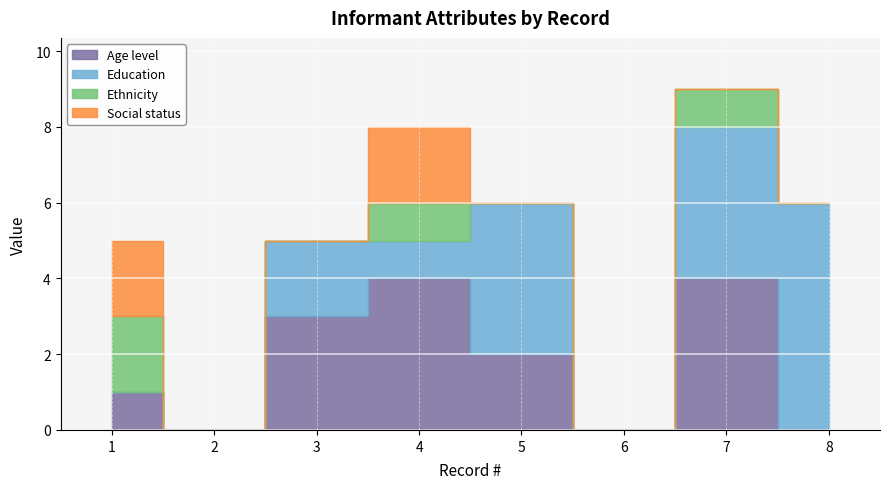

True or false: Ethnicity and Education intersect in this chart.

False